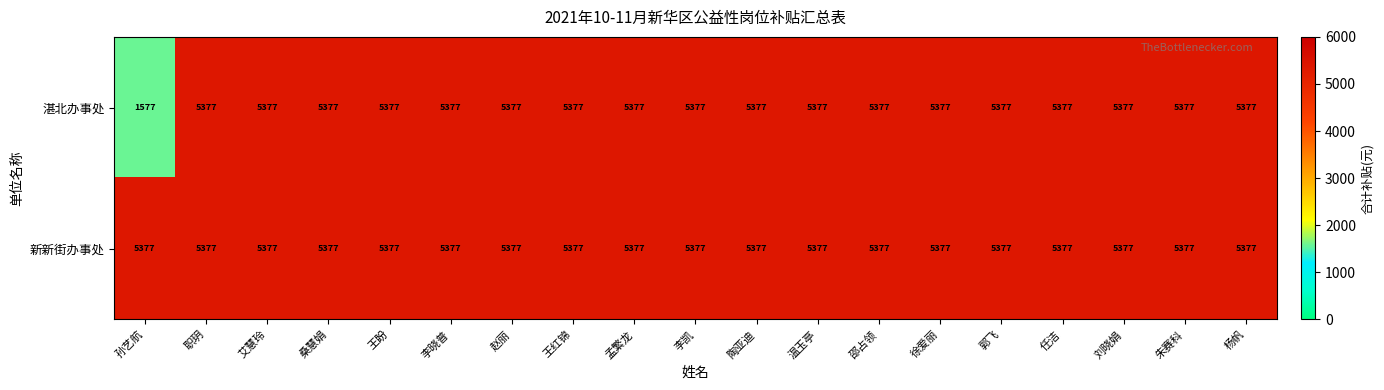

True or false: 湛北办事处 has a value of 5377 at 温玉亭.

True